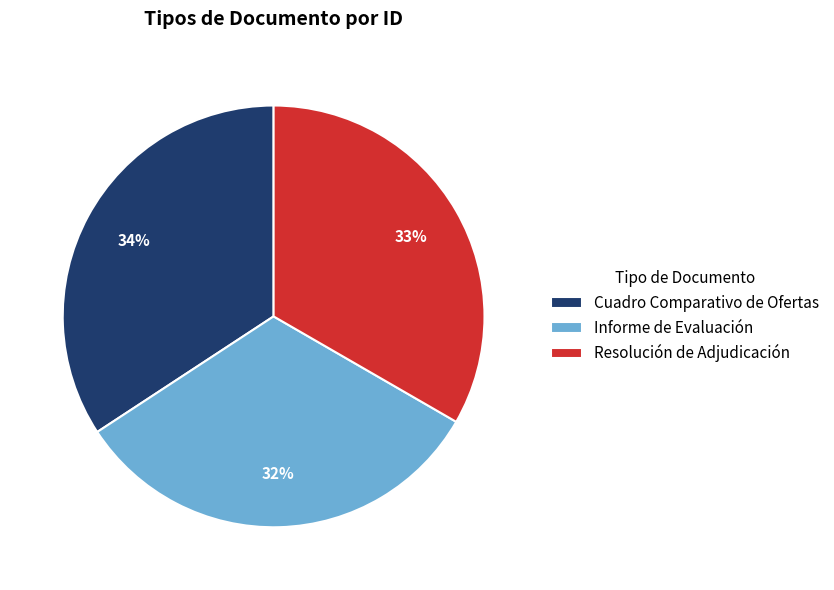

Does Cuadro Comparativo de Ofertas represent more than half of the total?

No